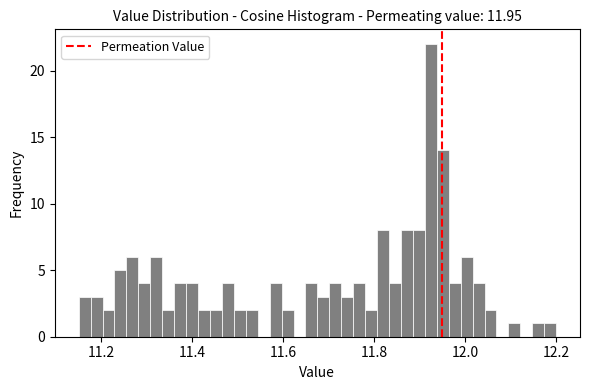

Around what value on the x-axis is the tallest bar? Give the approximate position of its centre, as read against the axis.

11.92